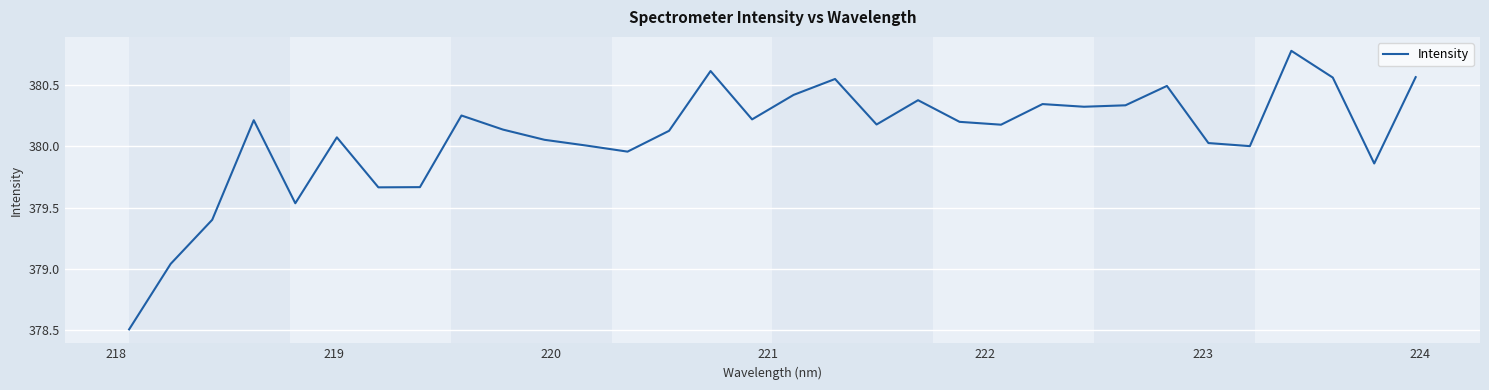

What is the difference between the maximum and minimum values?

2.3